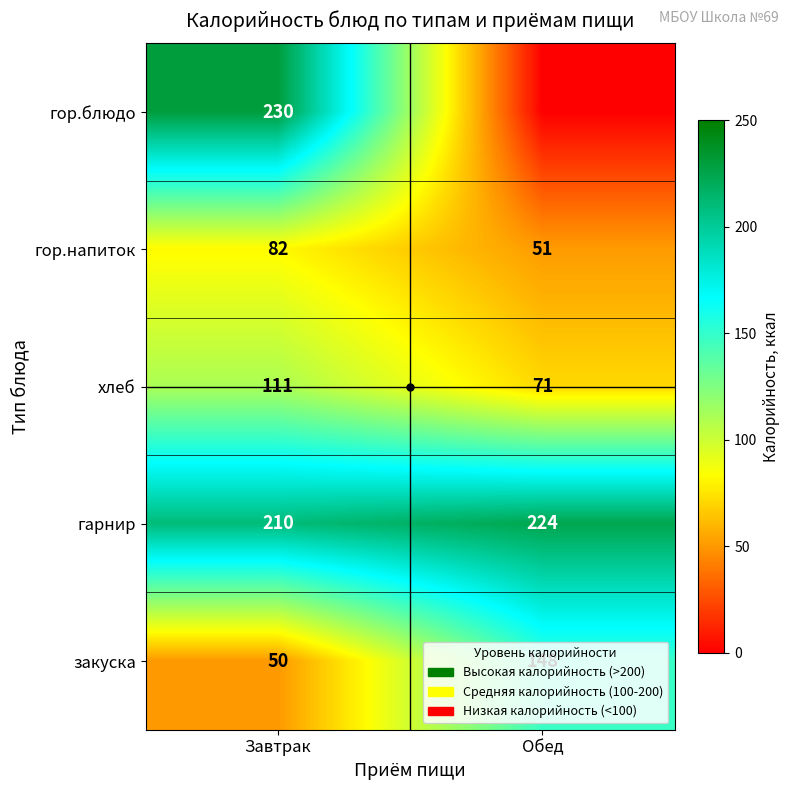

At how many categories does at least one series exceed 123?

2